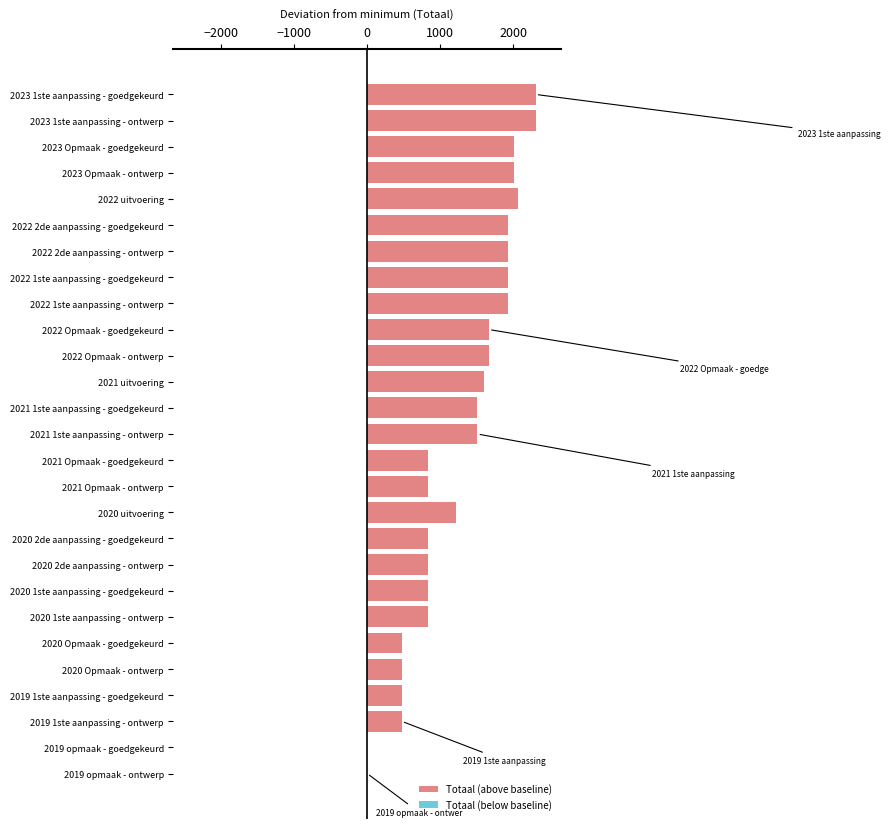

Where is the data nearest to the value 1154?

2020 uitvoering